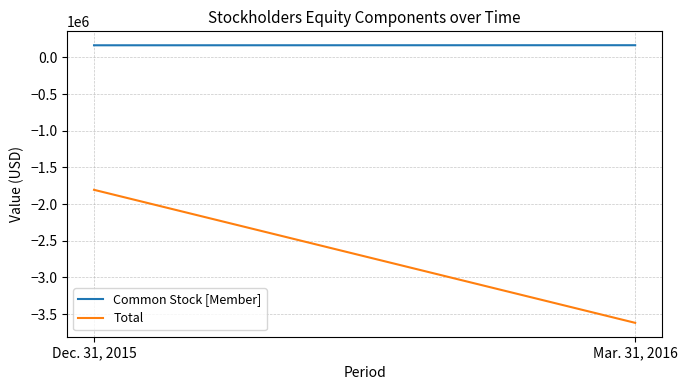

Count the number of categories in the chart.

2